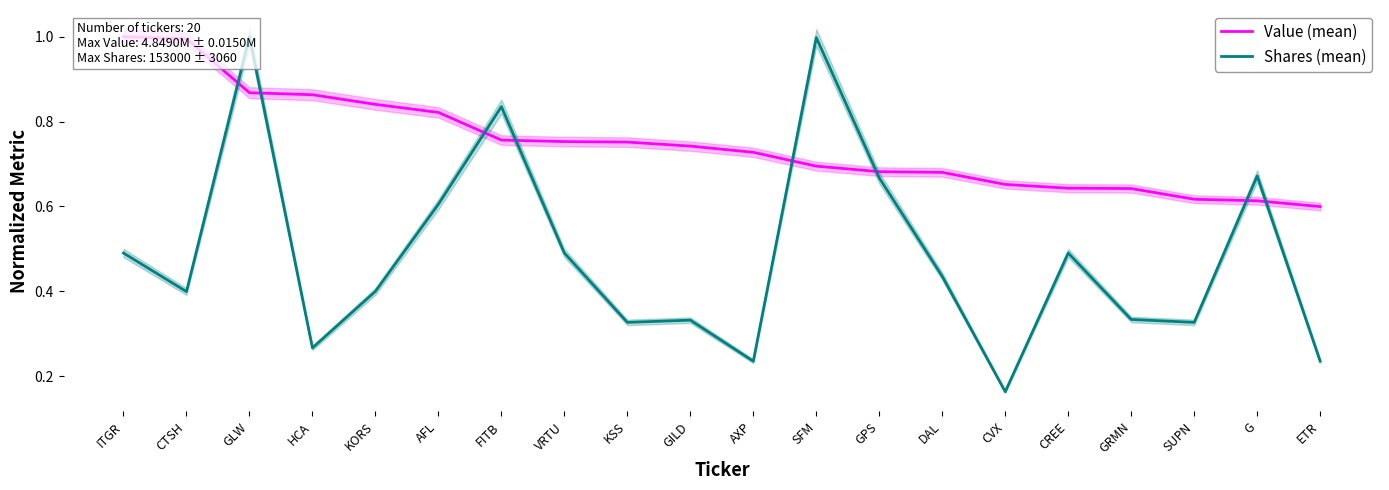

What is the total value across all series at FITB?

1.6